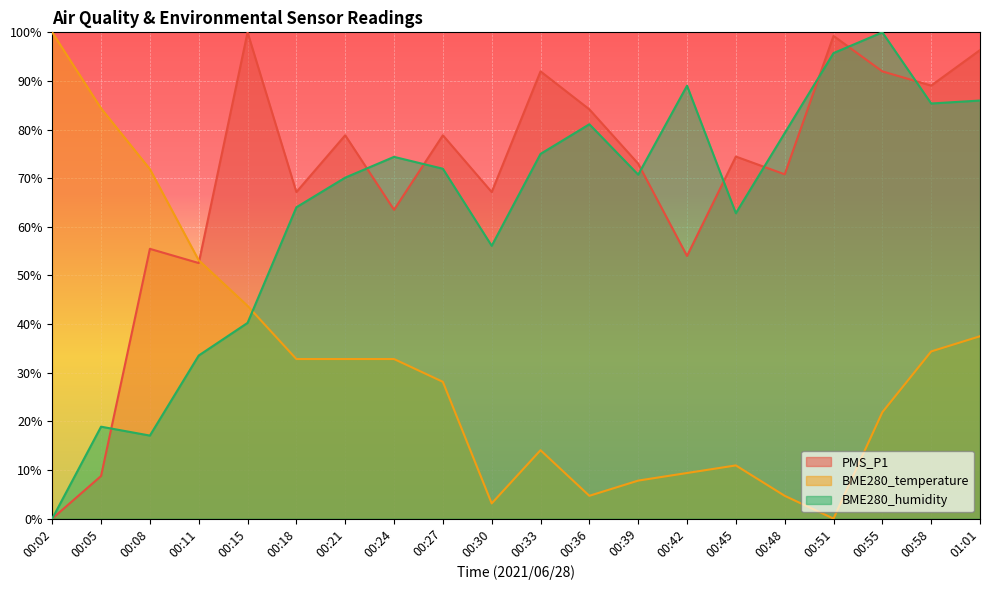

What is the maximum value for PMS_P1?

100.0